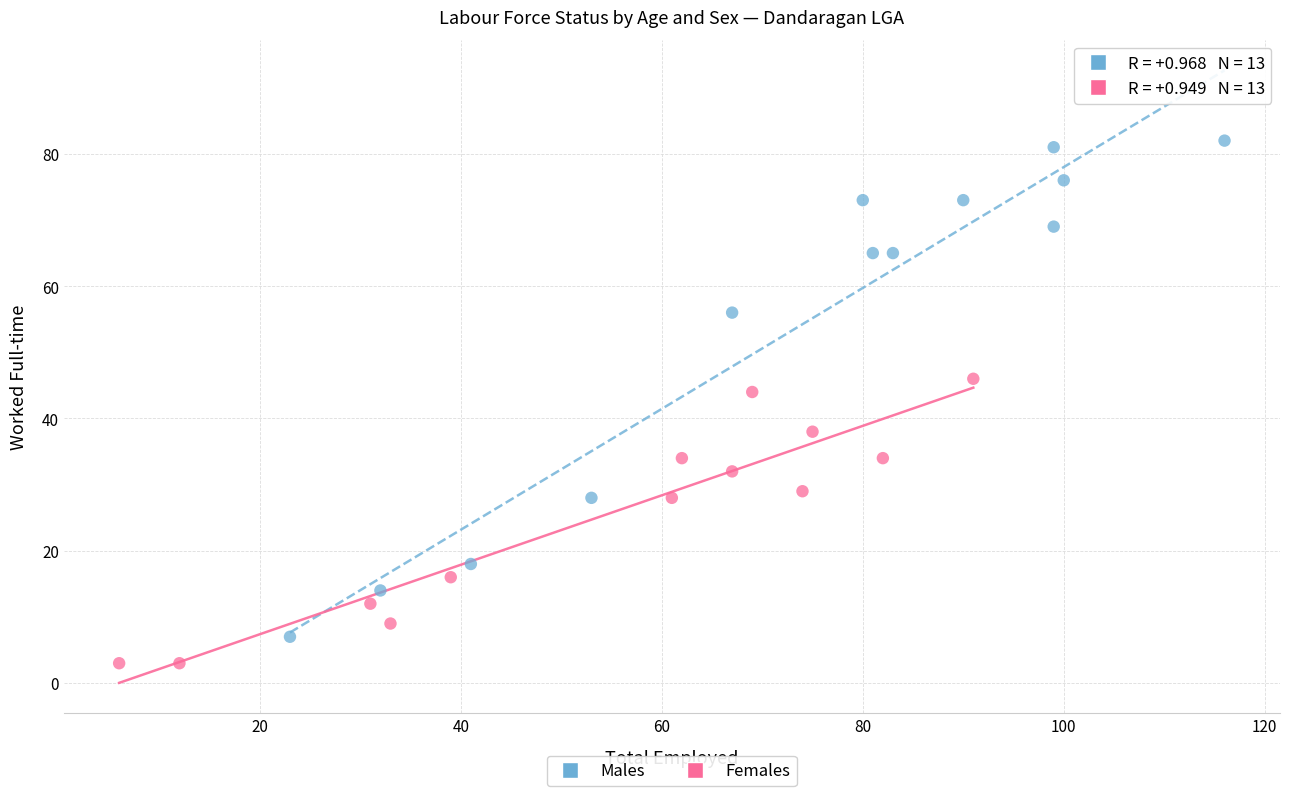

Which series has the largest Y range (max minus min)?

Males